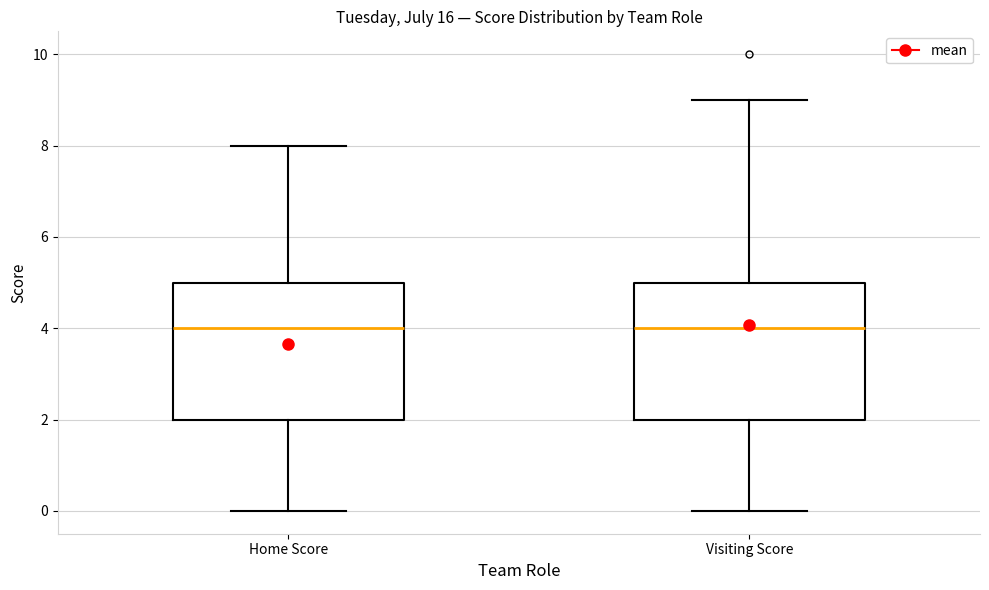

Reading left to right, read every box against the y-axis: the position of its median line, the range the box covers, and the ends of its whiskers. The values are not printed on the chart, so give them approximately, as read against the axis.

Home Score: median 4, box 2 to 5, whiskers 0 to 8
Visiting Score: median 4, box 2 to 5, whiskers 0 to 9